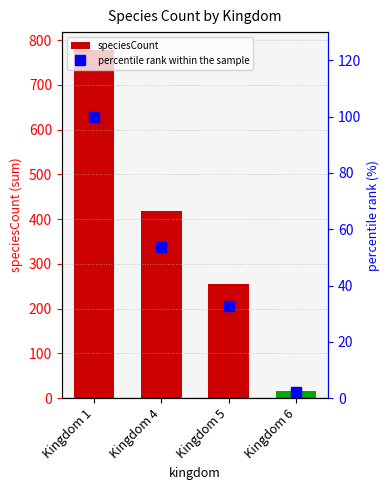

Reading right to left, transcribe all the data shown in this chart.

speciesCount: 16.0	255.0	418.0	779.0
percentile rank within the sample: 2.1	32.7	53.7	100.0